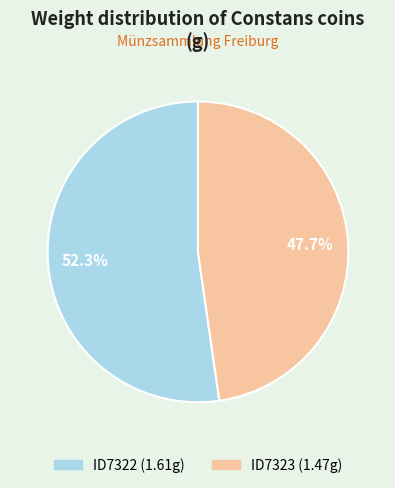

To the nearest percent, what is the average slice percentage?

50%